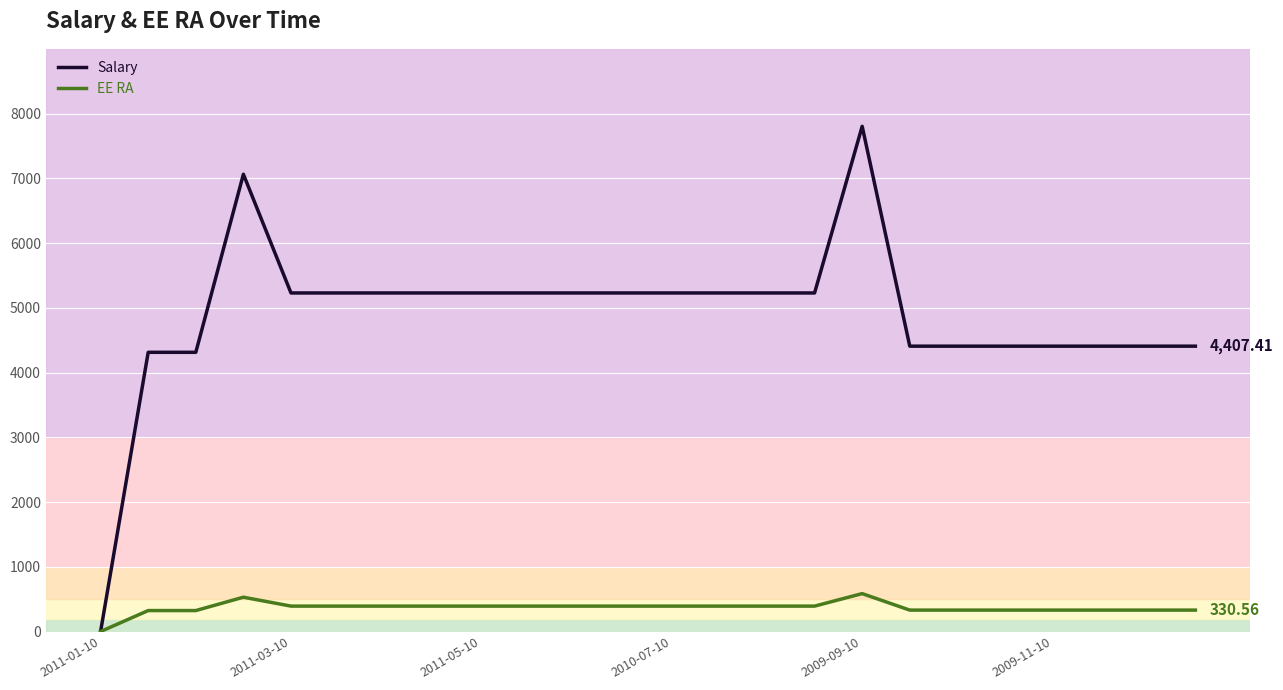

Which series has the widest spread of values?

Salary